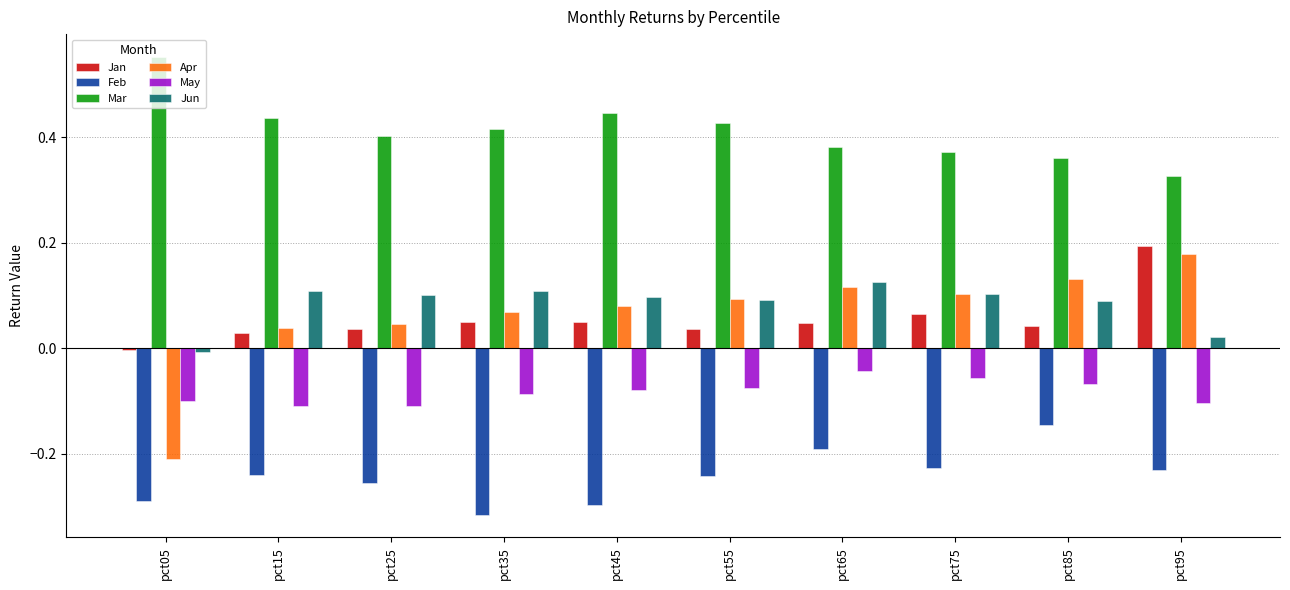

Which series has the widest spread of values?

Apr